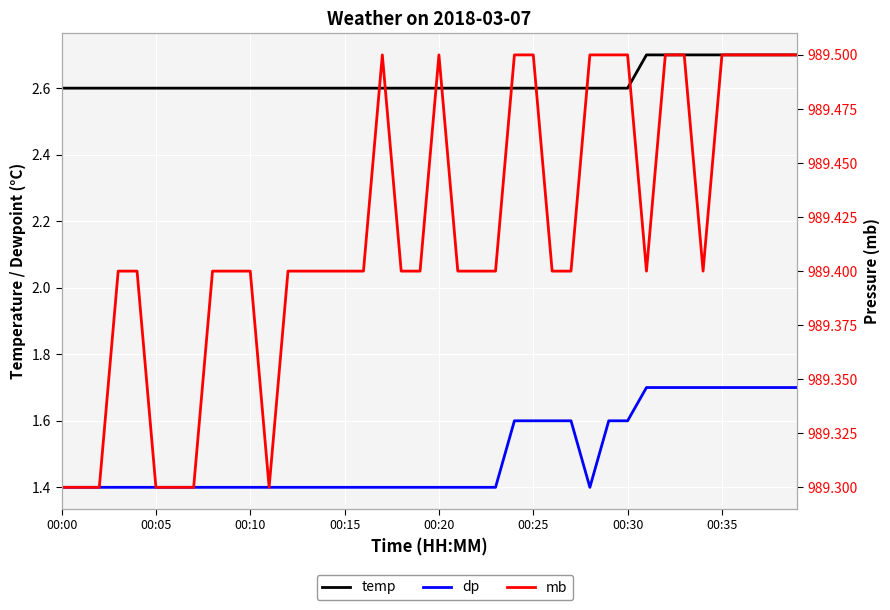

Count the temp values in the range 2 to 3.

40